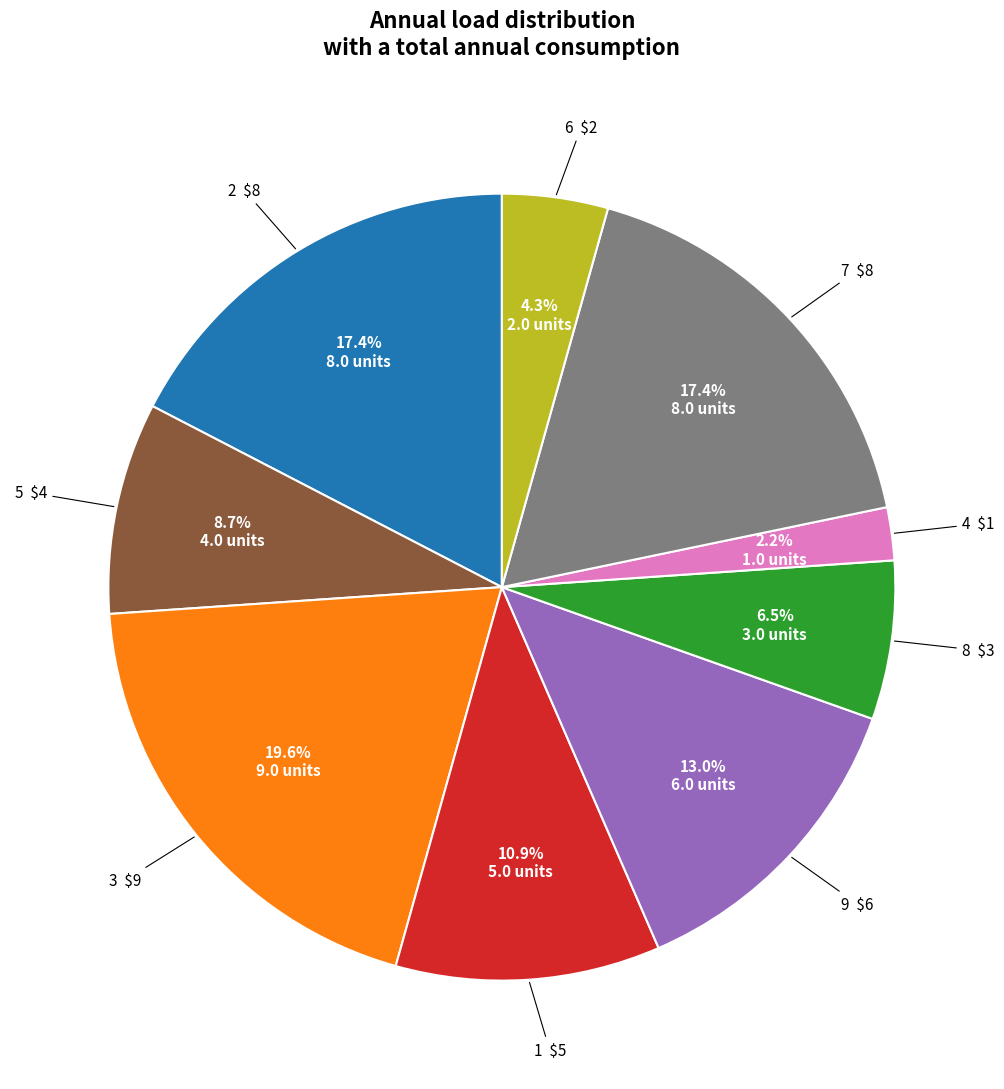

How many segments does this pie chart have?

9